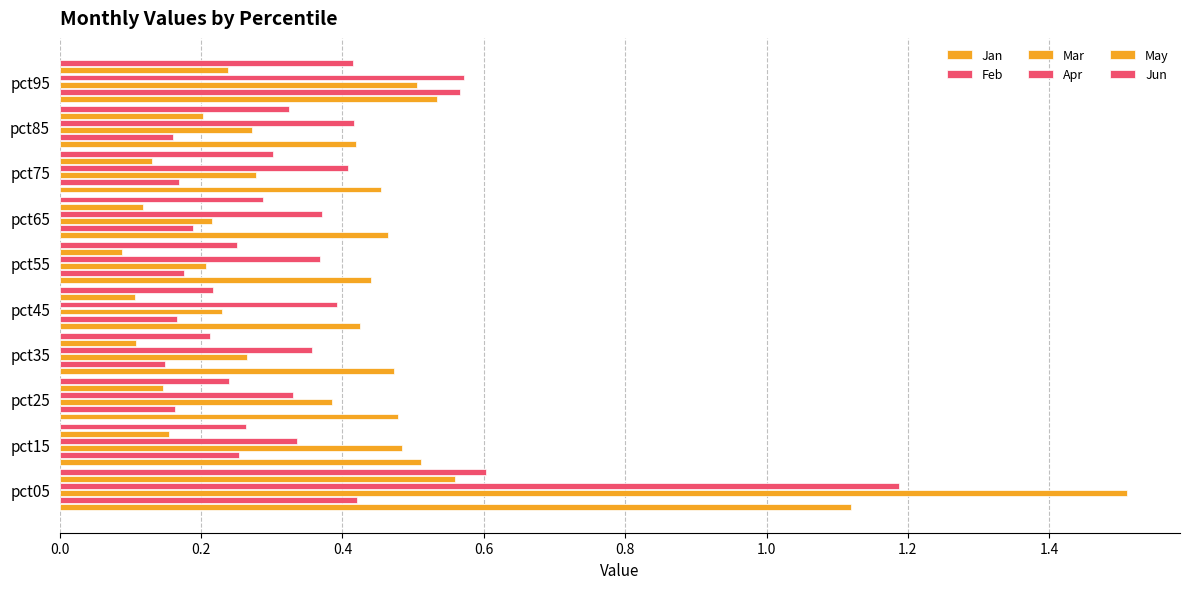

Which series has the largest total across all categories?

Jan